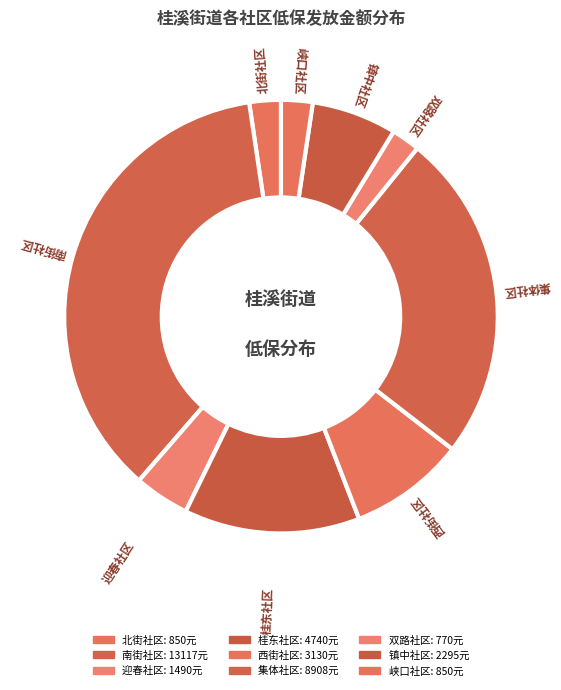

Count the number of slices in the pie.

9